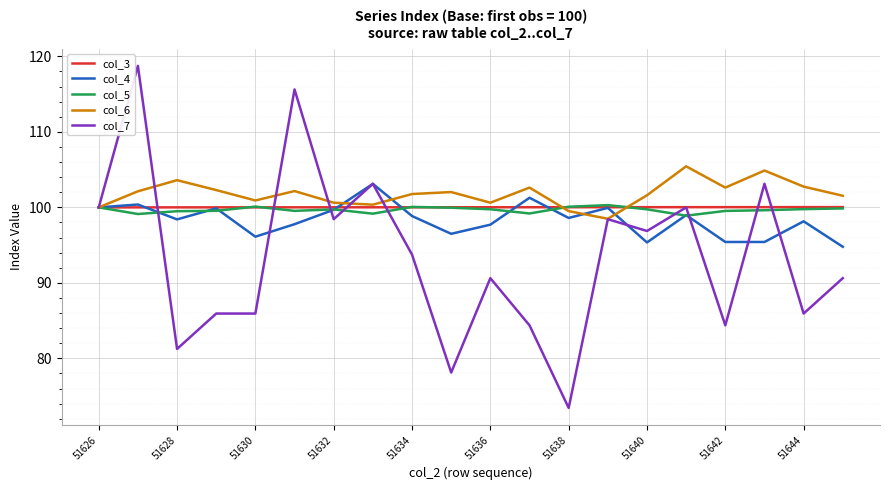

How many distinct data groups are displayed?

5